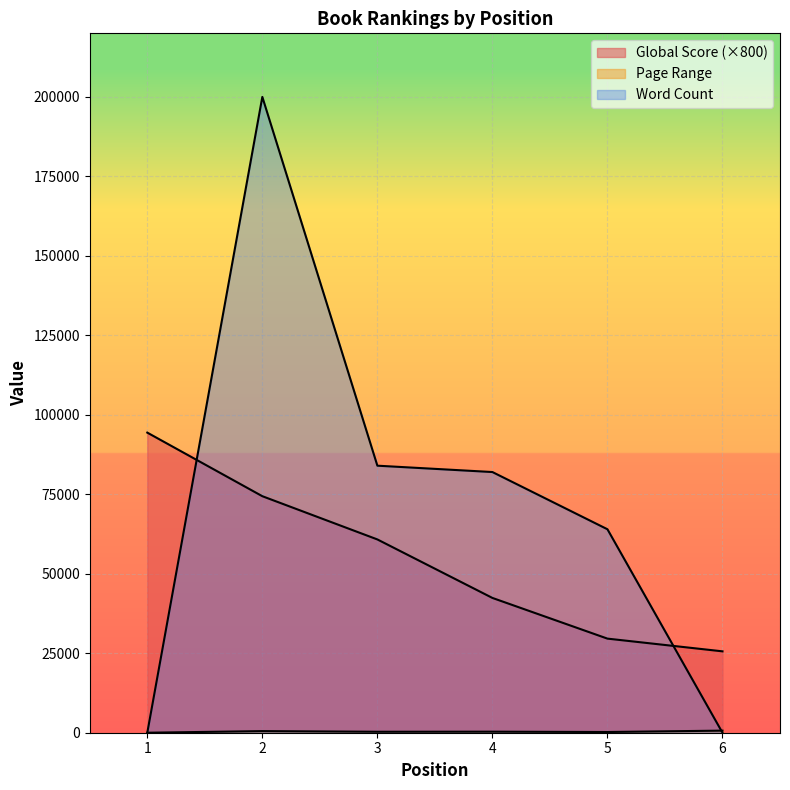

What is the difference between the maximum and minimum values in the Page Range series?

656